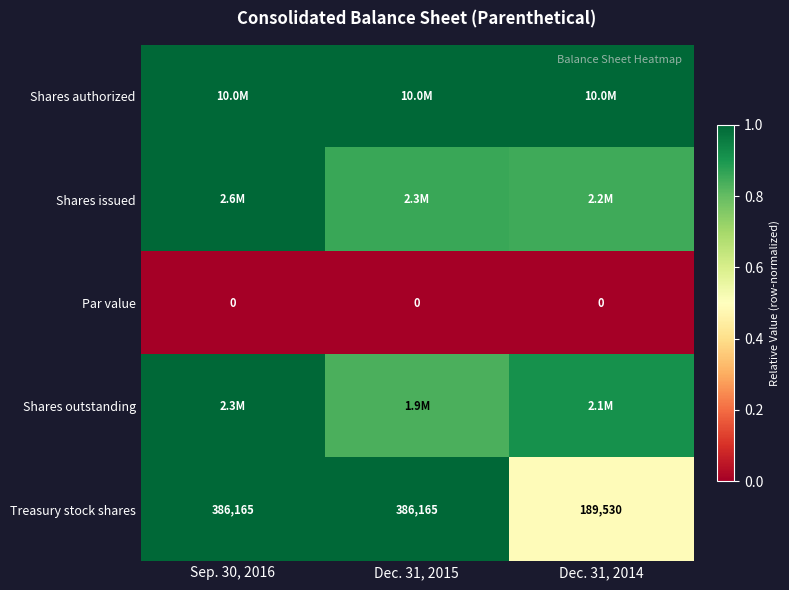

How many categories are shown in the chart?

3